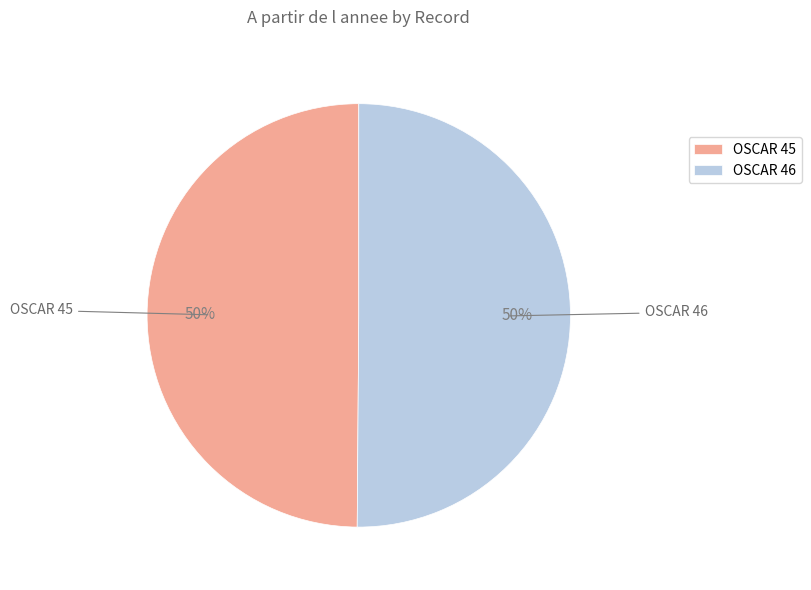

To the nearest percent, what is the average slice percentage?

50%